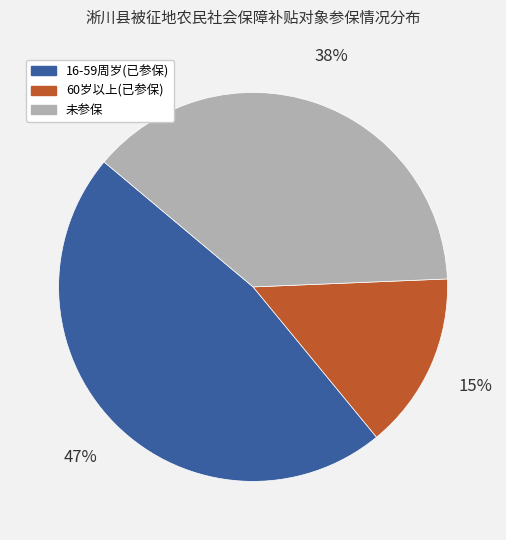

Combined, do 未参保 and 60岁以上(已参保) account for over 50%?

Yes